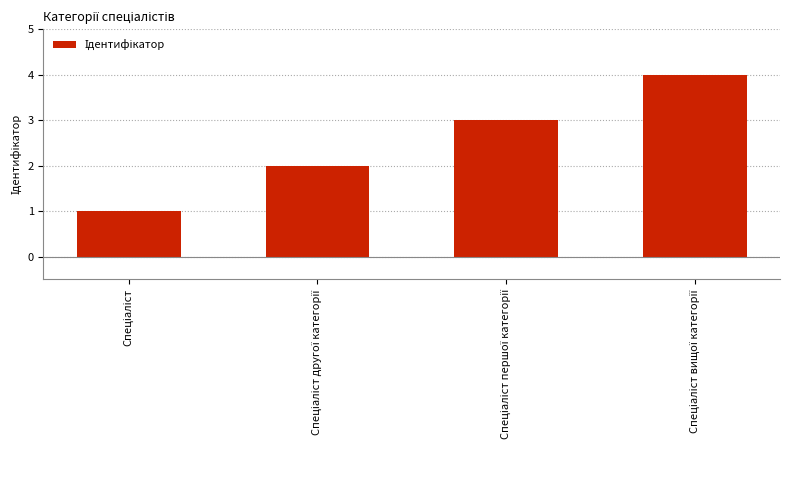

What is the greatest value displayed?

4